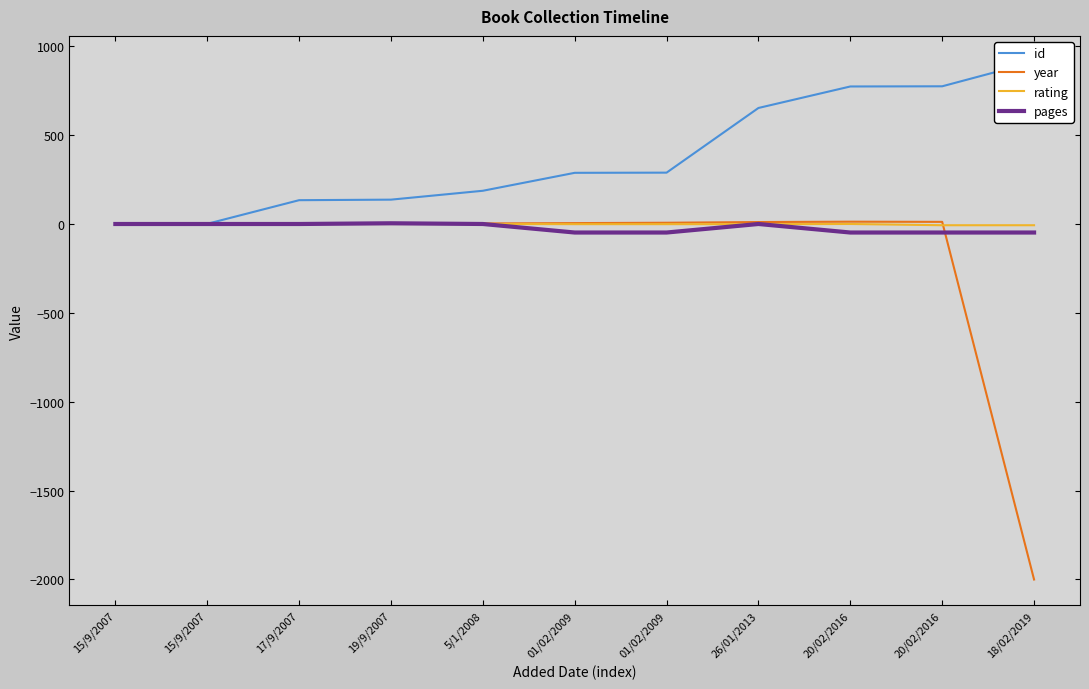

At how many categories does at least one series exceed -607?

11